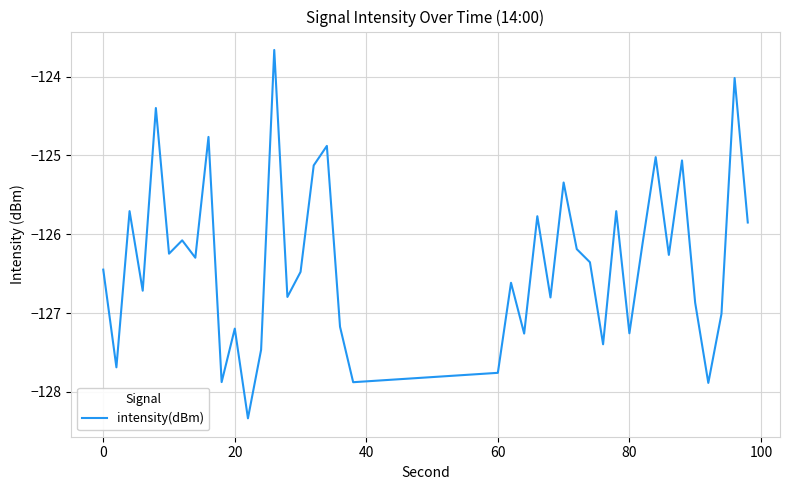

What is the maximum value shown in the chart?

-123.7